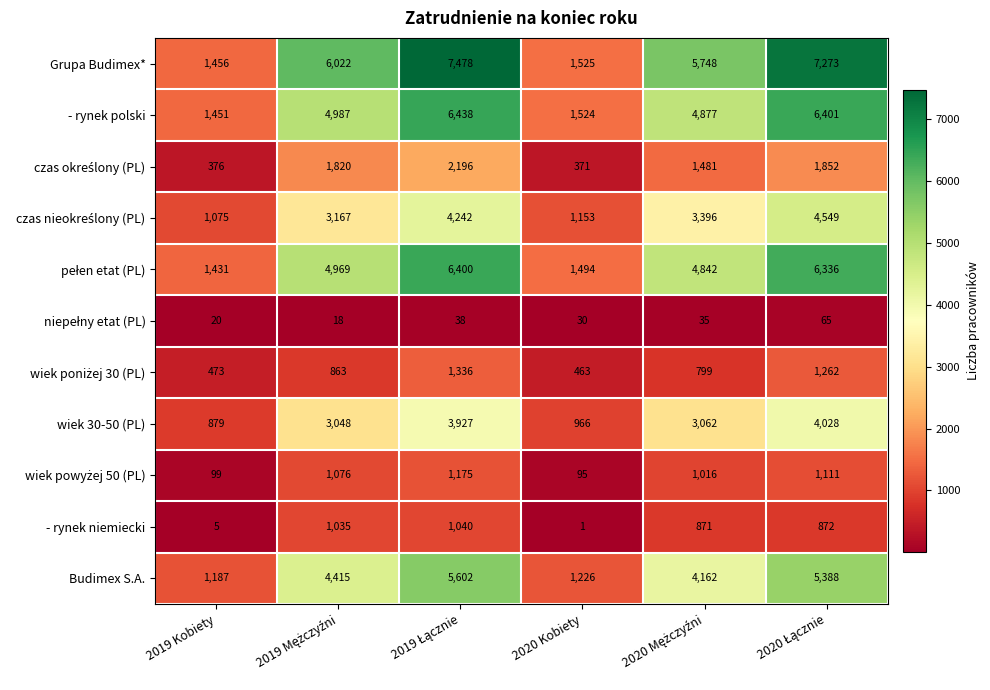

Which series has the largest range (max minus min)?

Grupa Budimex*